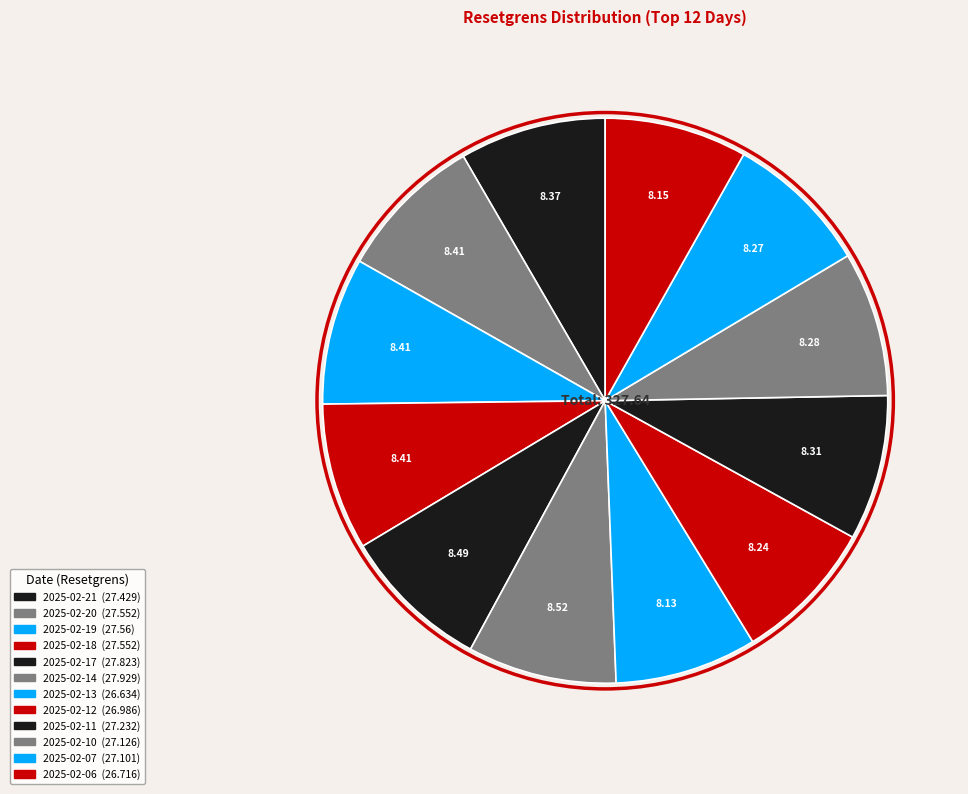

Count the number of slices in the pie.

12